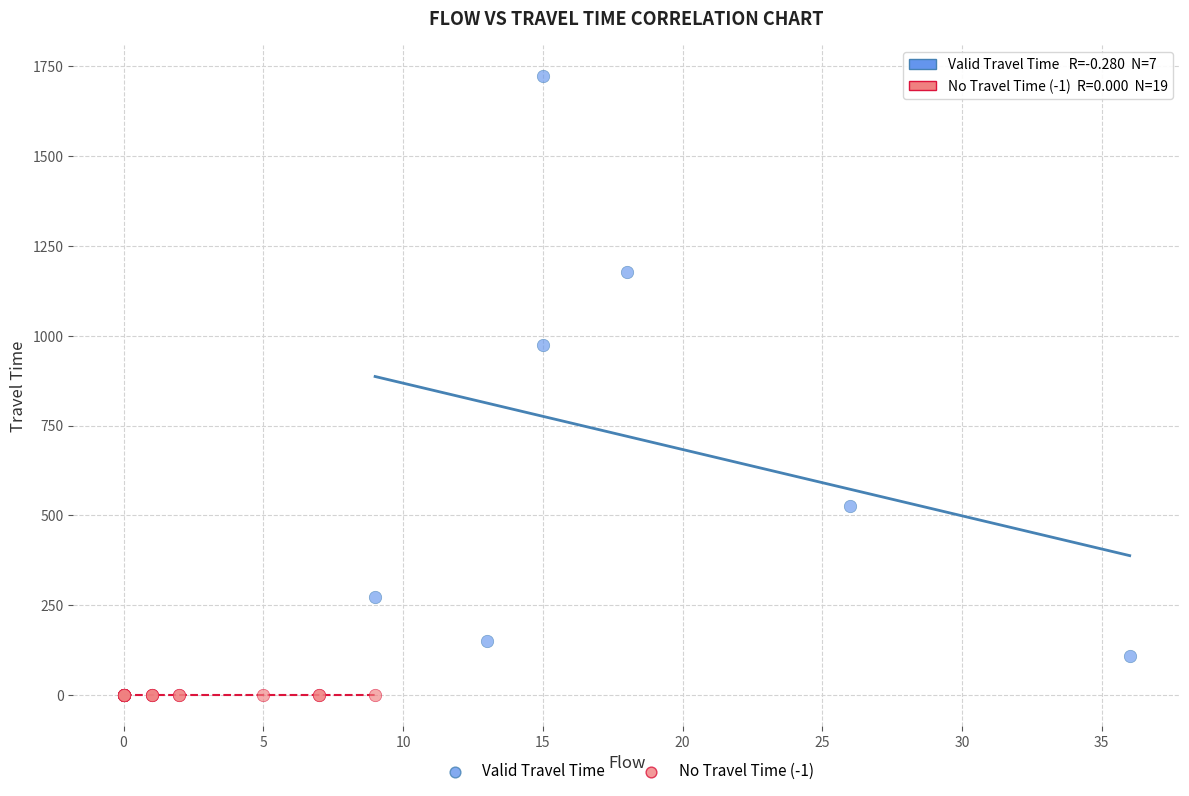

Which series contains the lowest Y value?

No Travel Time (-1)